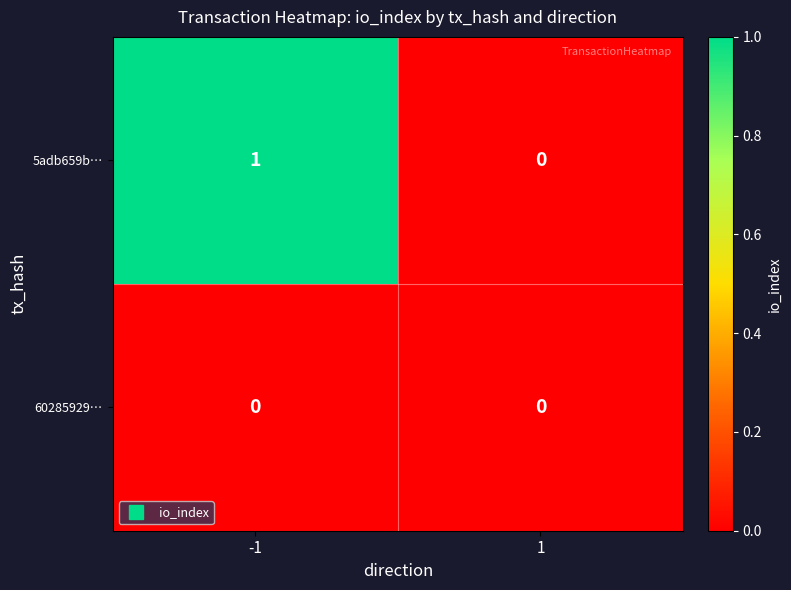

List the series in order of their overall mean, highest first.

5adb659b…, 60285929…